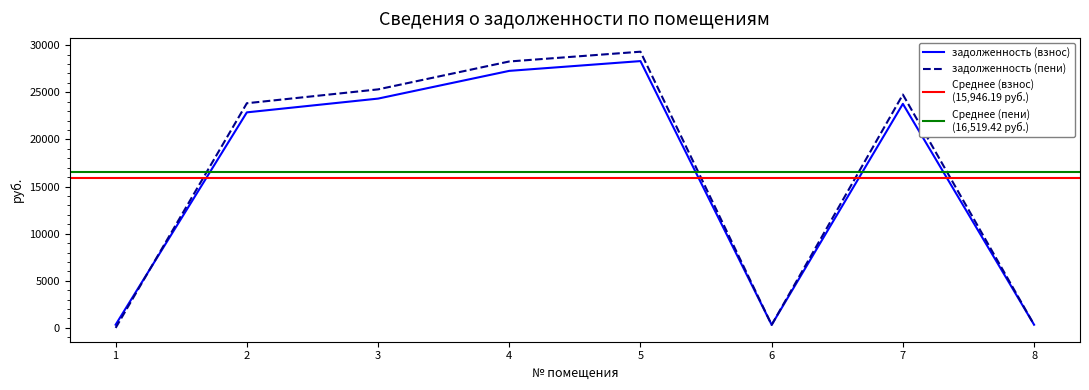

At which label does задолженность (пени) reach its minimum?

1